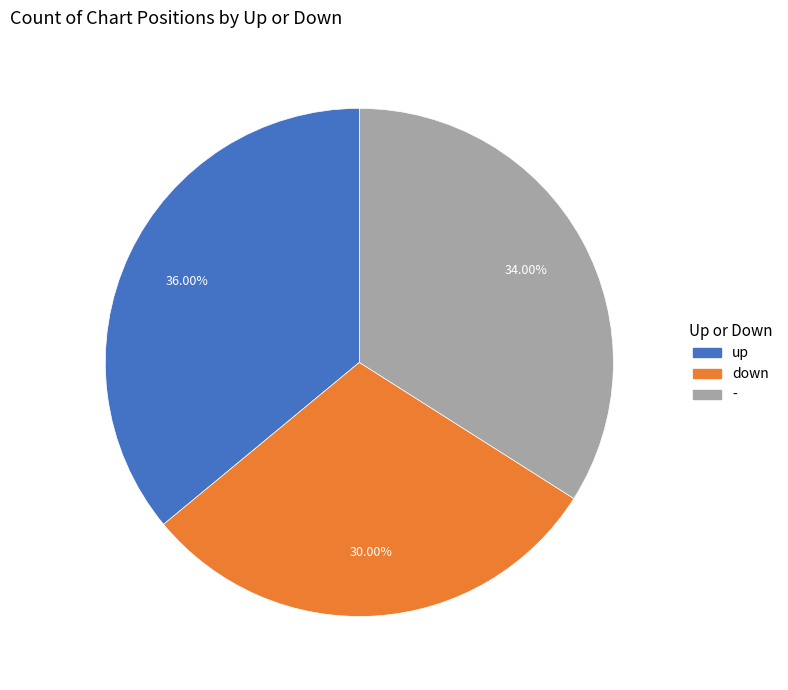

Which category has the biggest portion of the pie?

up